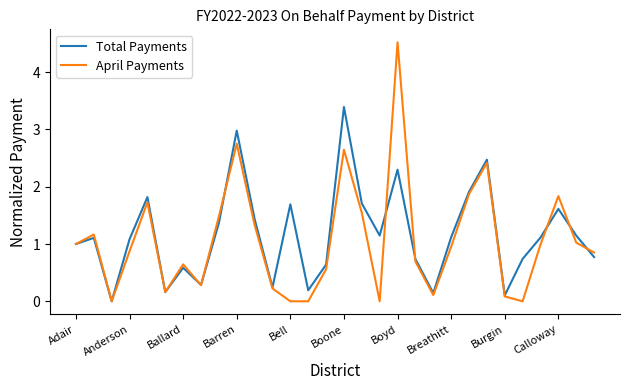

What is the highest value of the Total Payments series?

3.4